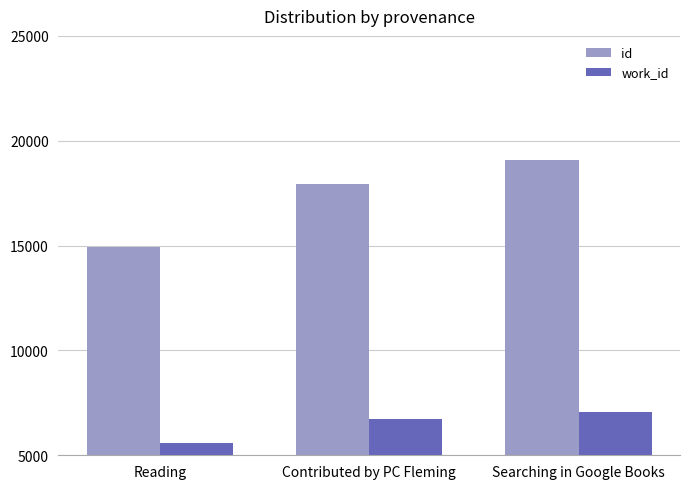

At which label does id reach its peak?

Searching in Google Books